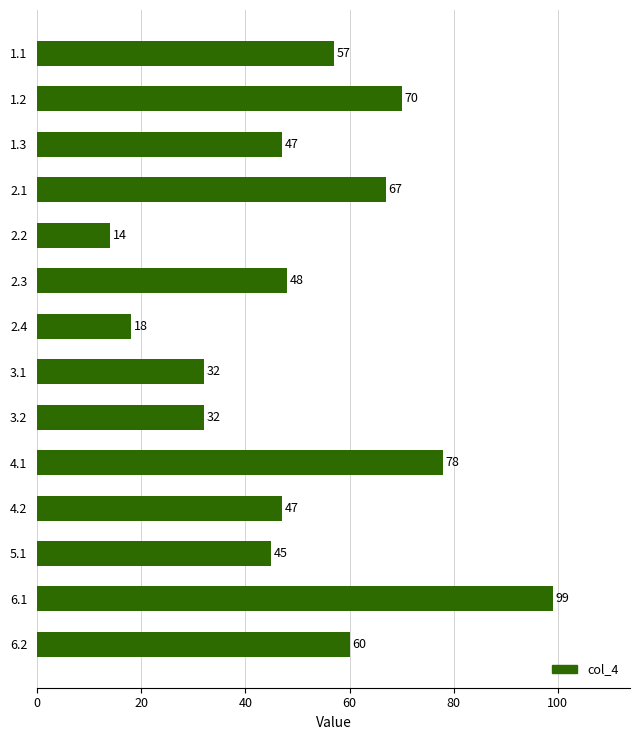

Does the chart contain any negative values?

No